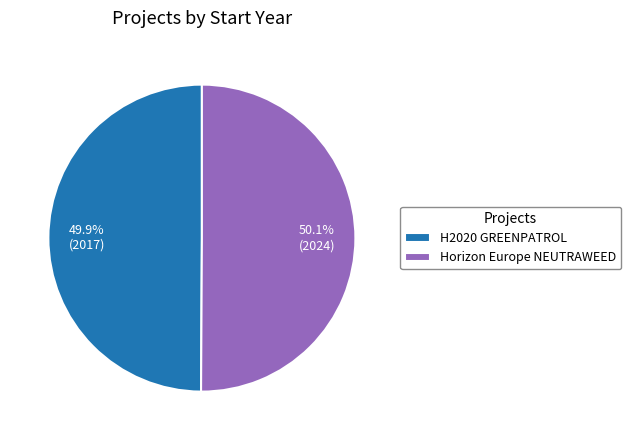

How many segments does this pie chart have?

2